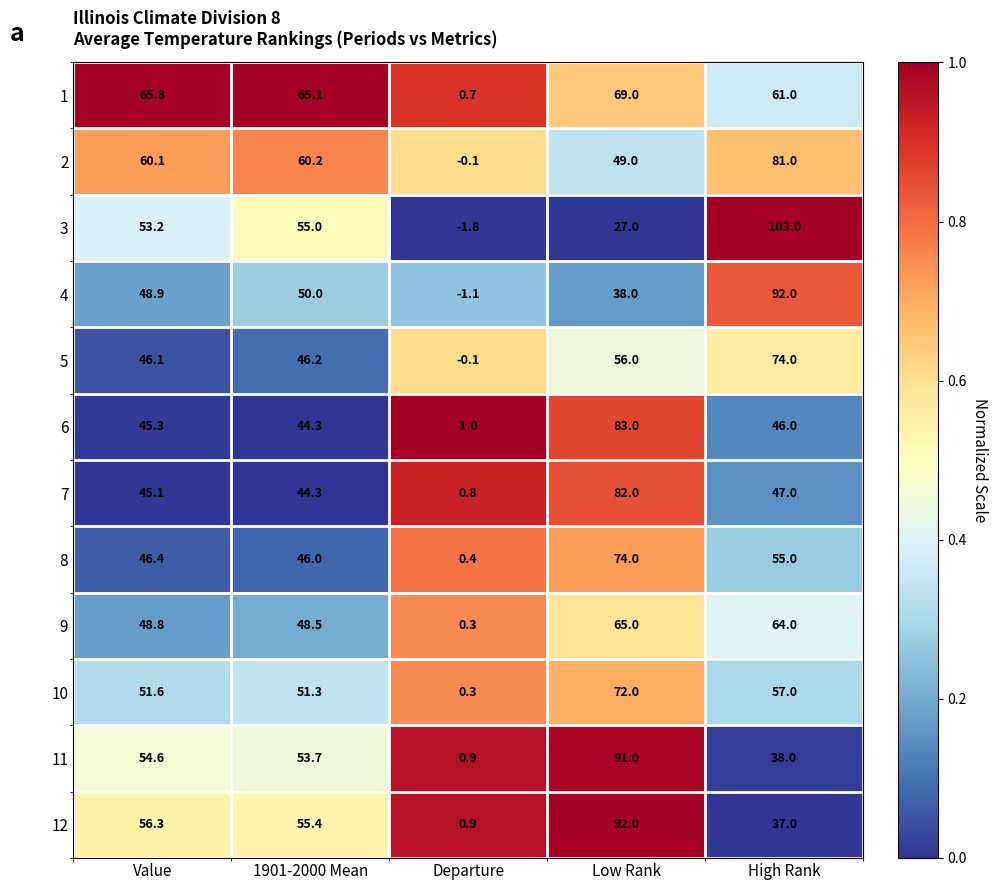

True or false: 7 has a value of 82.0 at Low Rank.

True